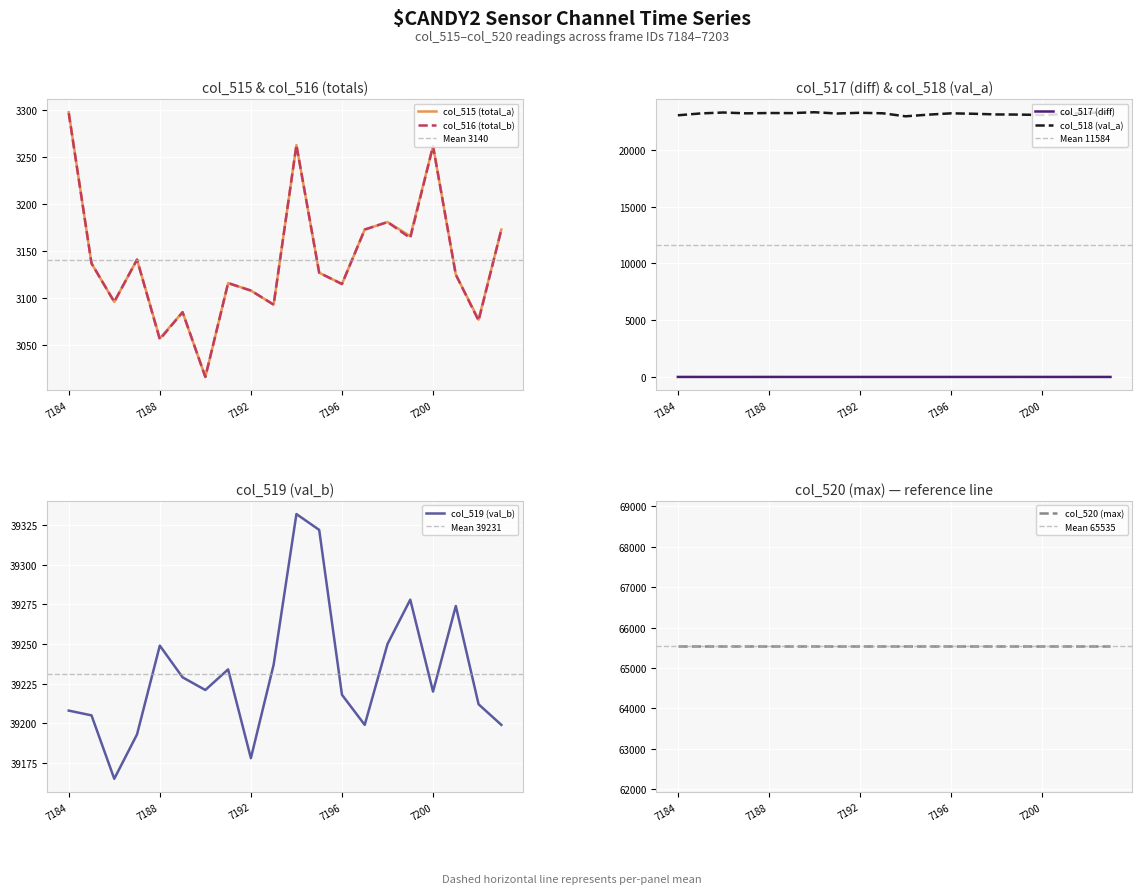

What is the value of the col_515 (total_a) point at the 15th from the left?

3181